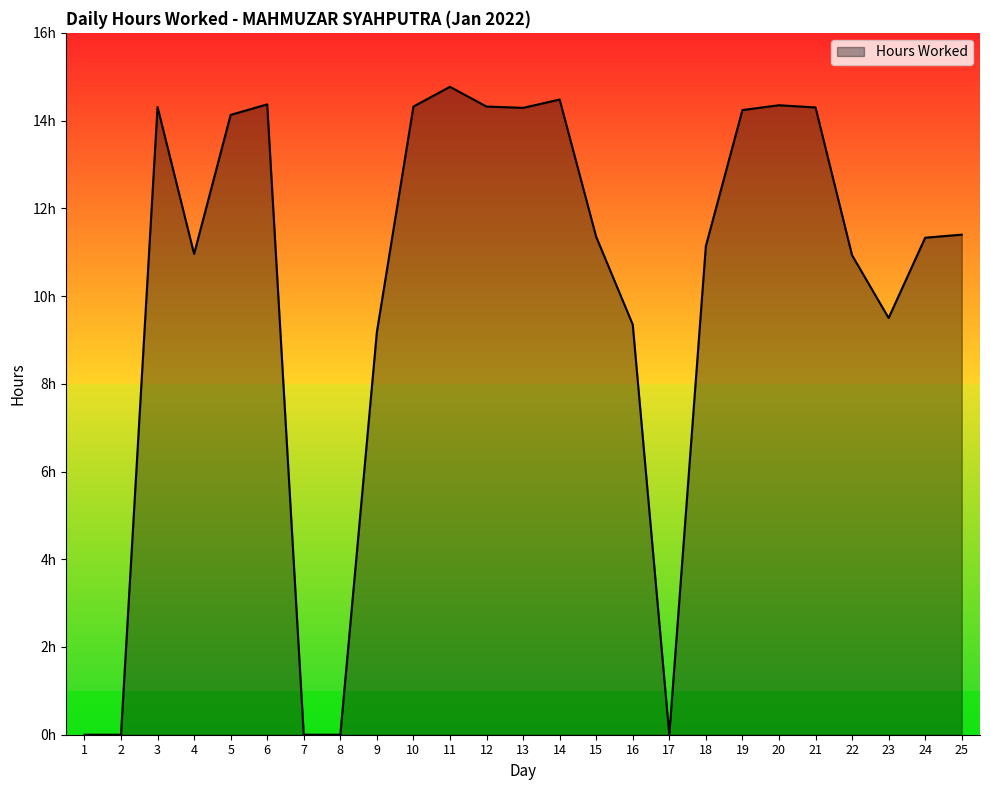

What is the sum of the values at 23 and 5?

23.6